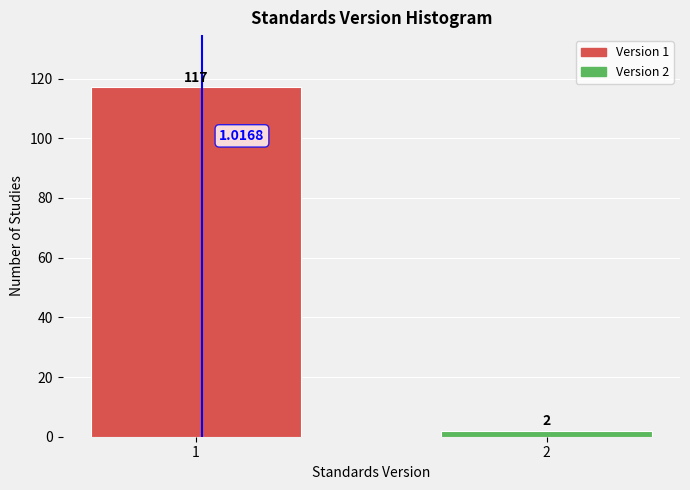

What is the difference between the values at 2 and 1?

115